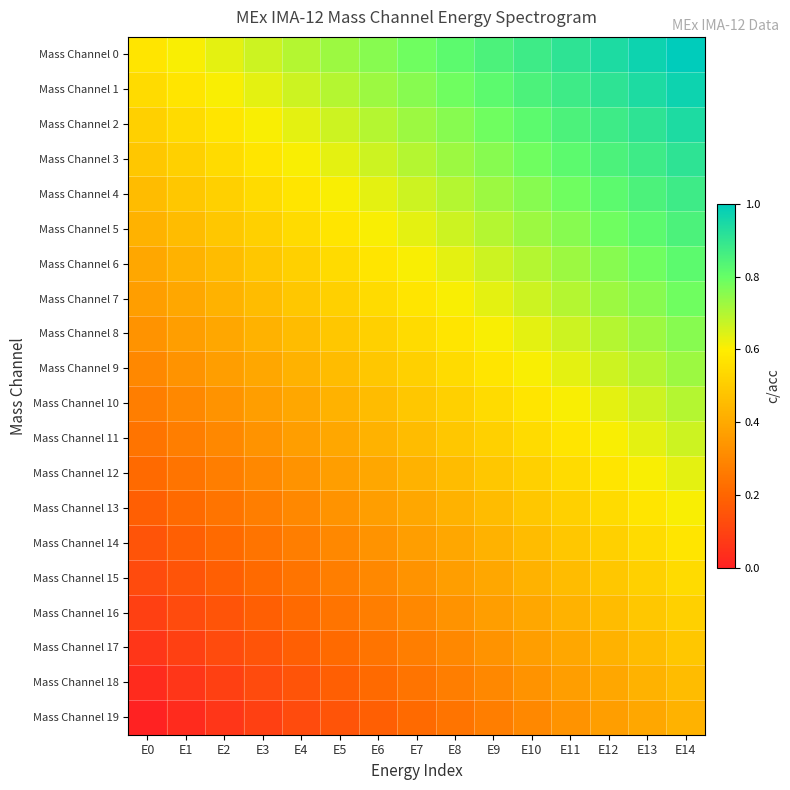

Count the number of data series in this chart.

20